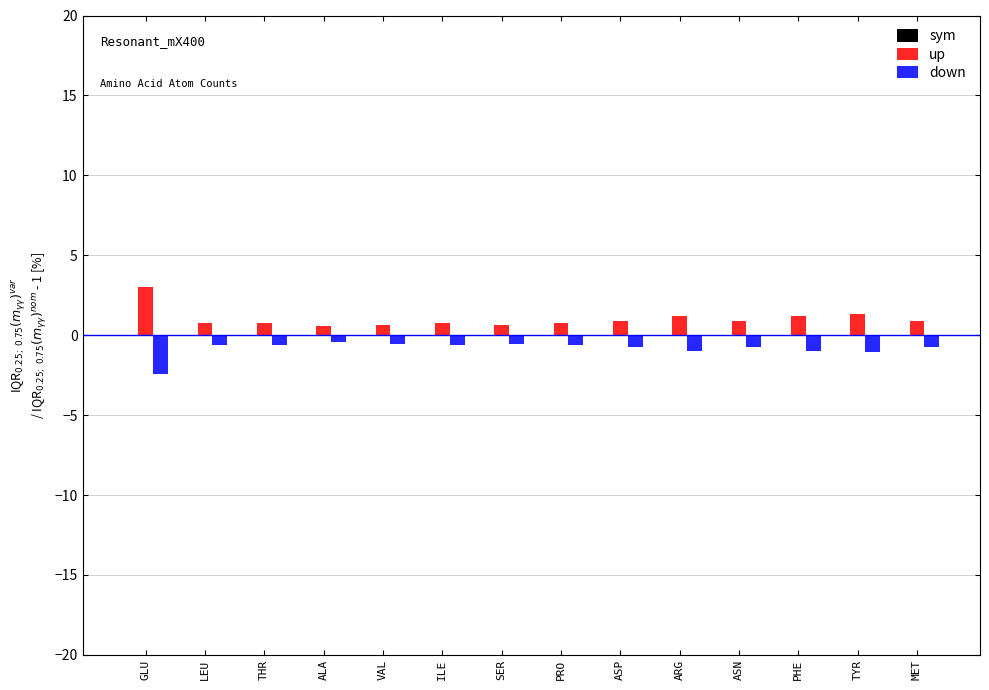

Is it true that up equals 0.9 at MET?

True